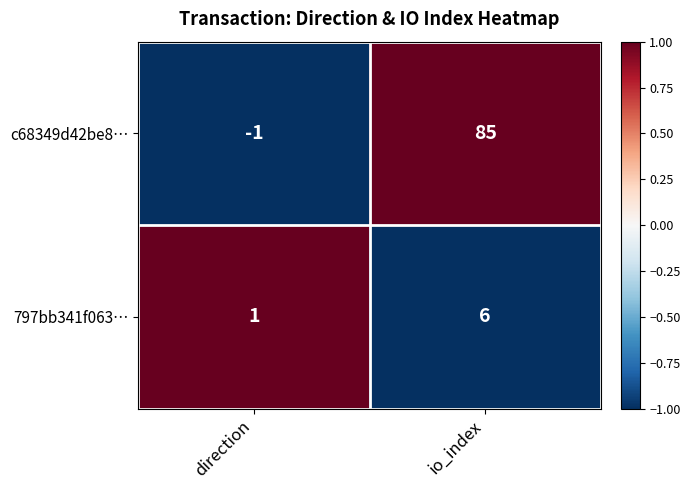

What is the highest value of the c68349d42be8… series?

85